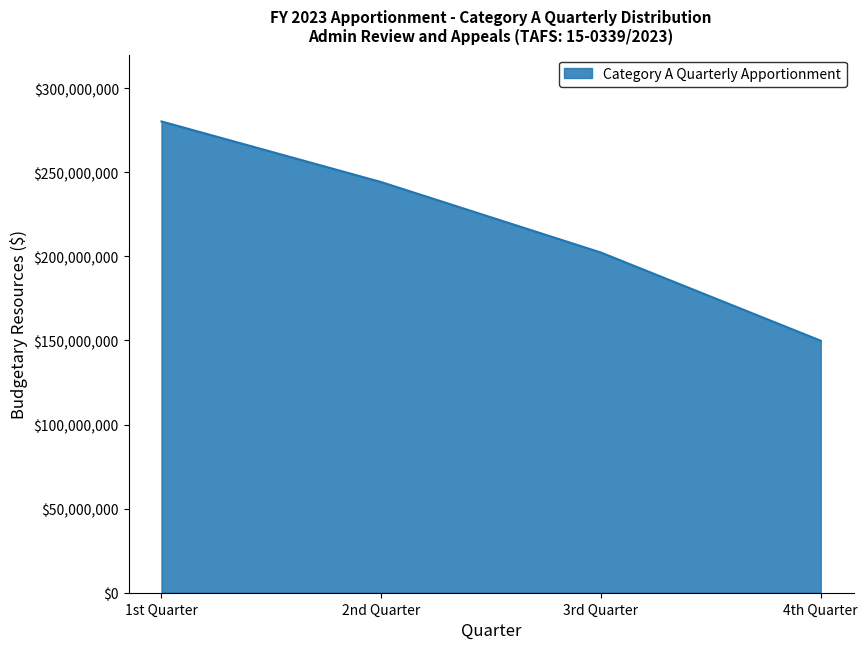

Reading right to left, extract all data points from this chart.

4th Quarter=149841802	3rd Quarter=202267913	2nd Quarter=244170285	1st Quarter=280236000